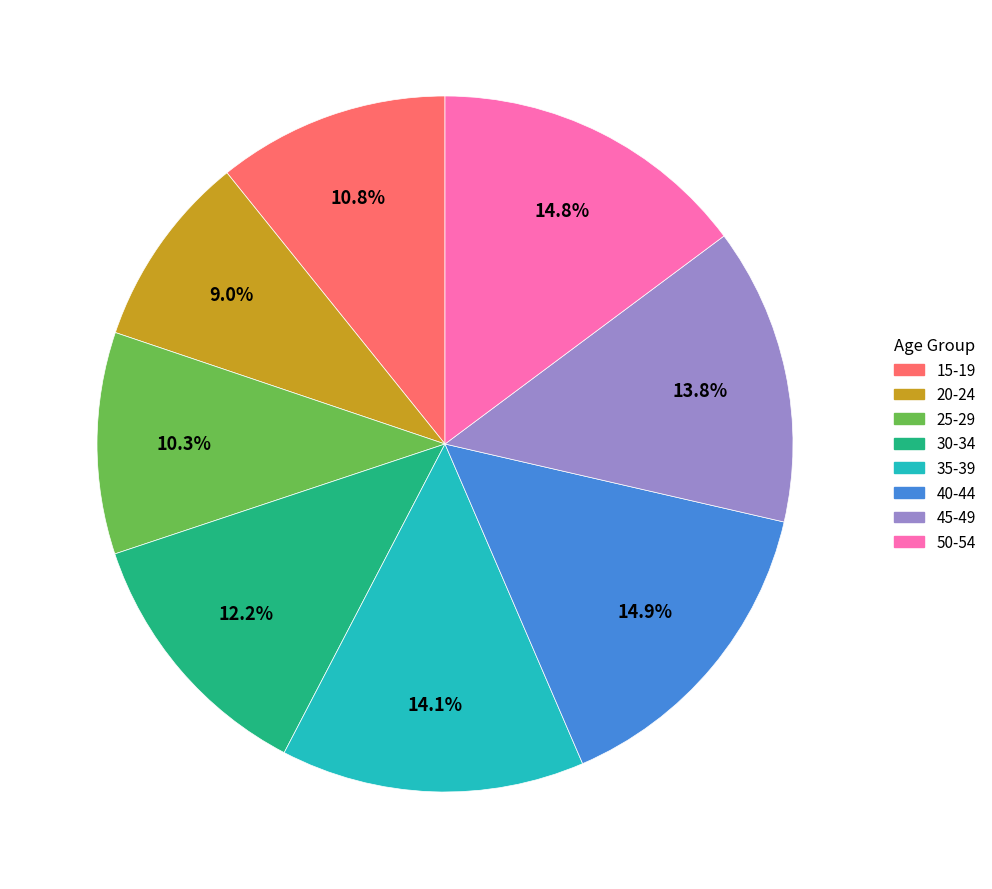

To the nearest percent, what is the difference between the largest and smallest slice percentages?

6%